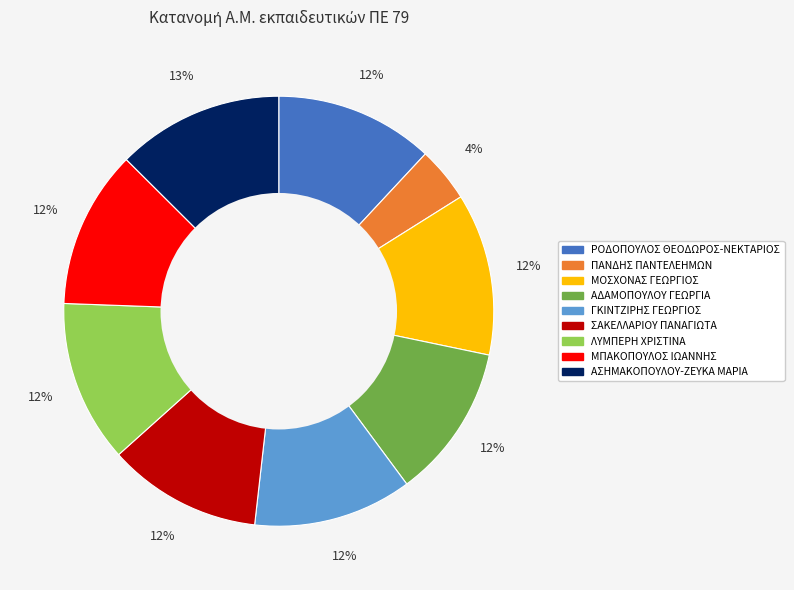

Is there any slice that represents more than half of the pie?

No